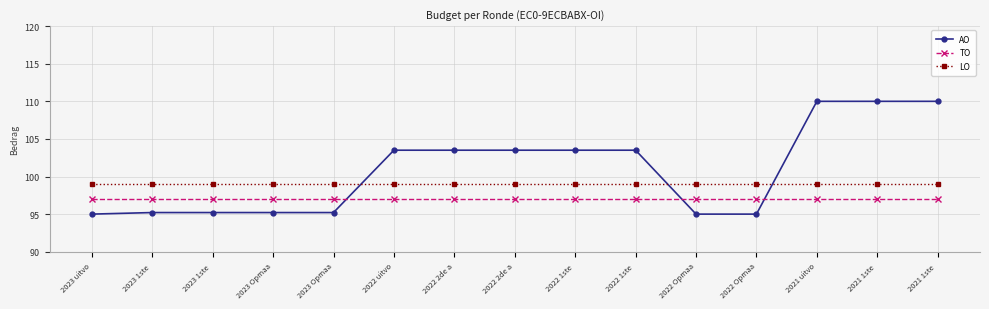

Which label corresponds to the largest value in the chart?

2021 uitvo